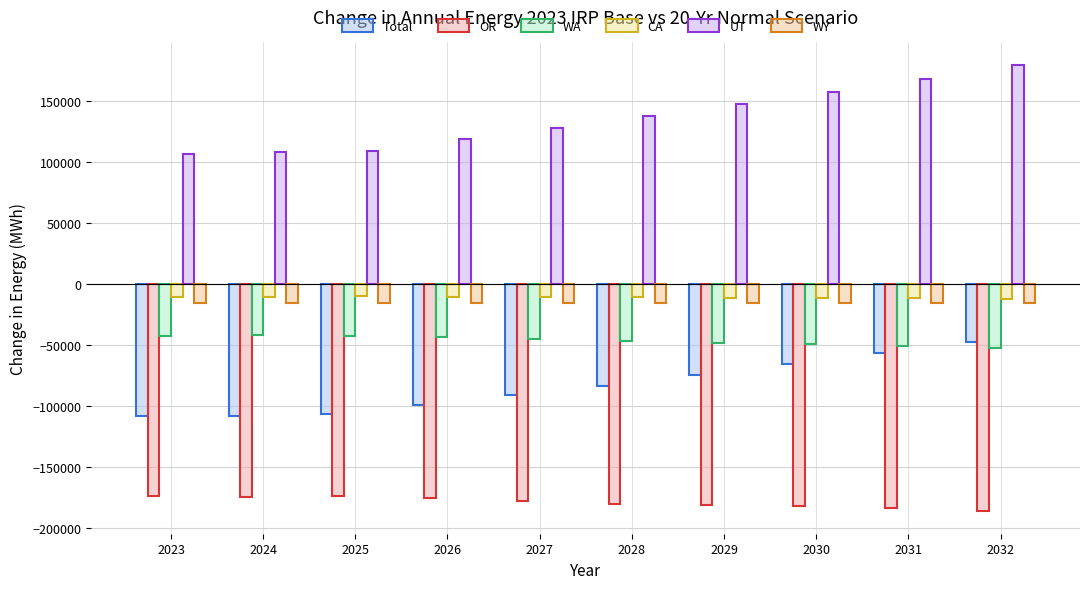

What is the total value across all series at 2023?

-245681.2